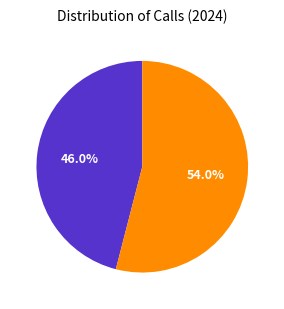

Is there any slice that represents more than half of the pie?

Yes